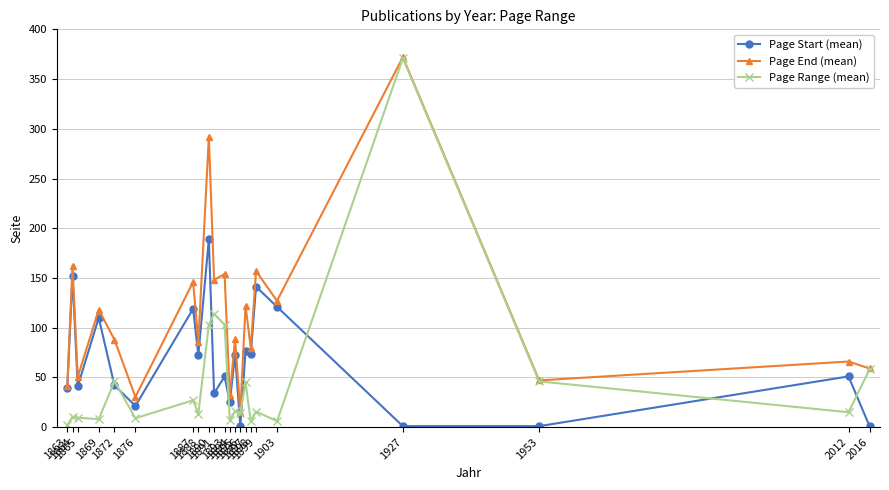

How many lines are shown in the chart?

3